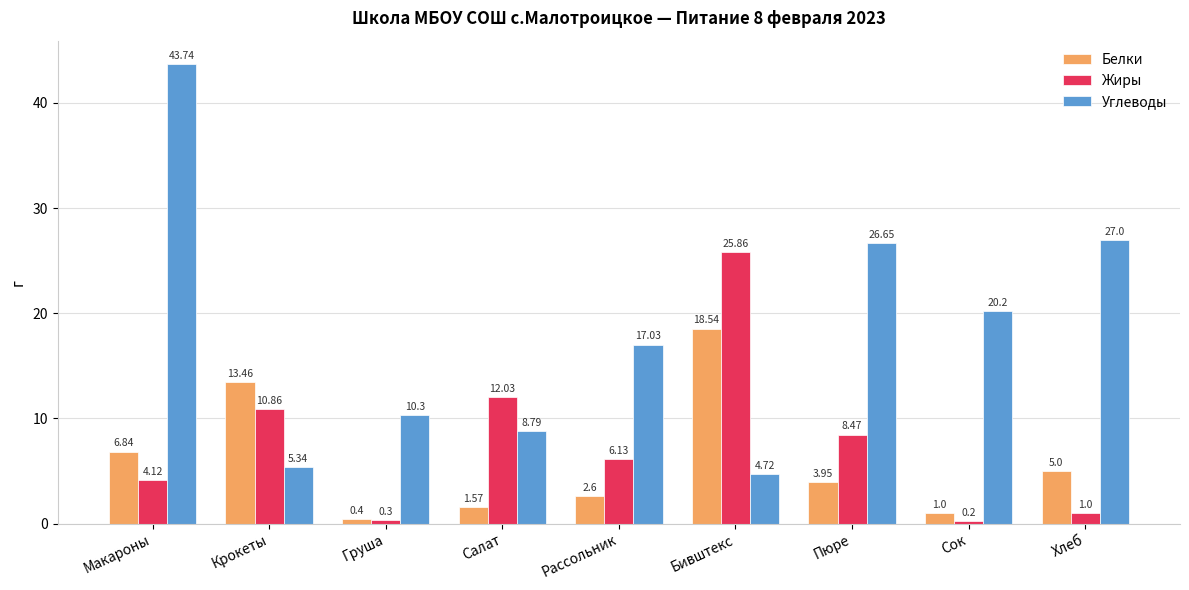

At how many categories does at least one series exceed 2?

9